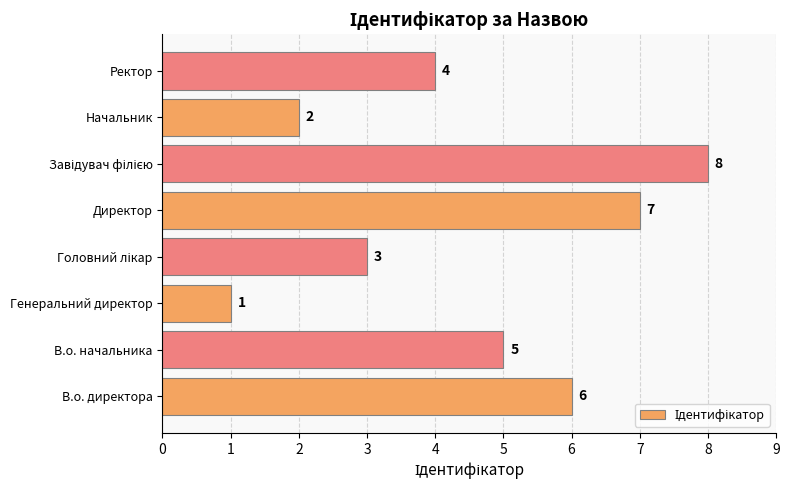

What is the change in value from В.о. директора to Директор?

+1